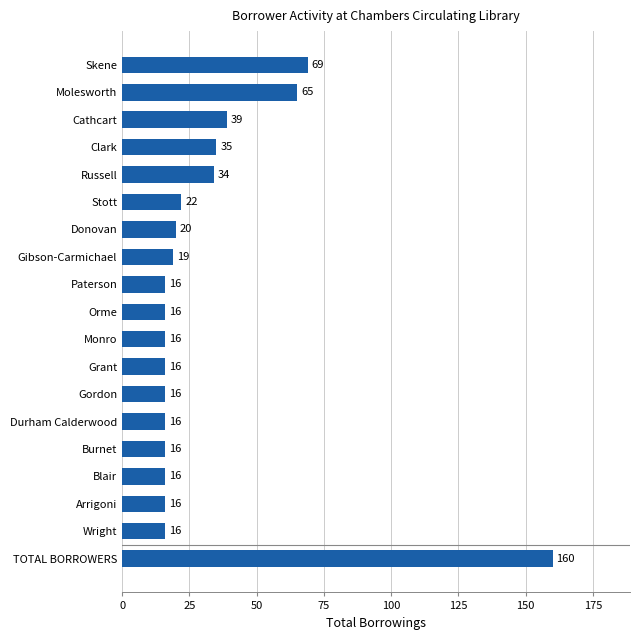

What is the ratio of the value at Molesworth to the value at Durham Calderwood?

4.1